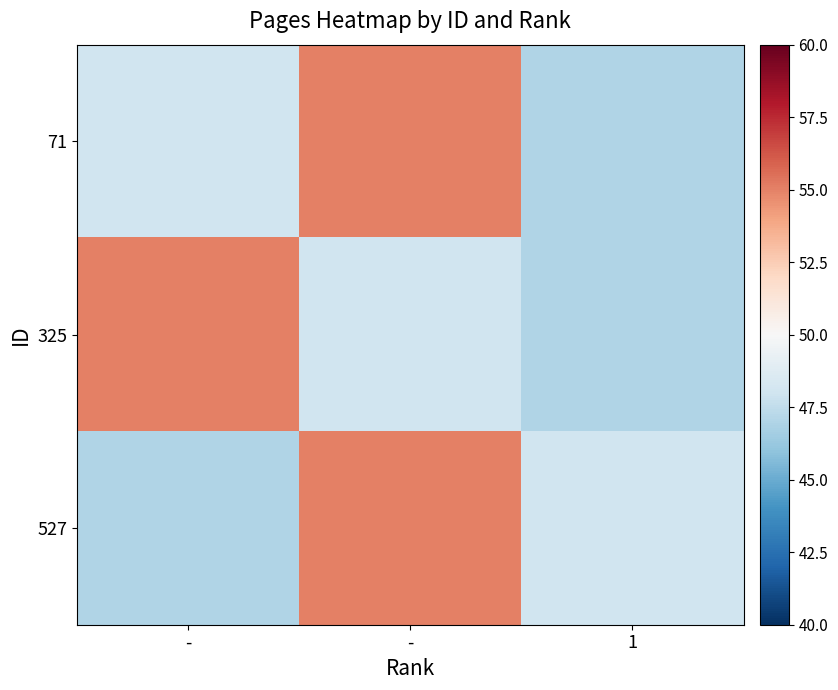

How many data points does each series have?

3